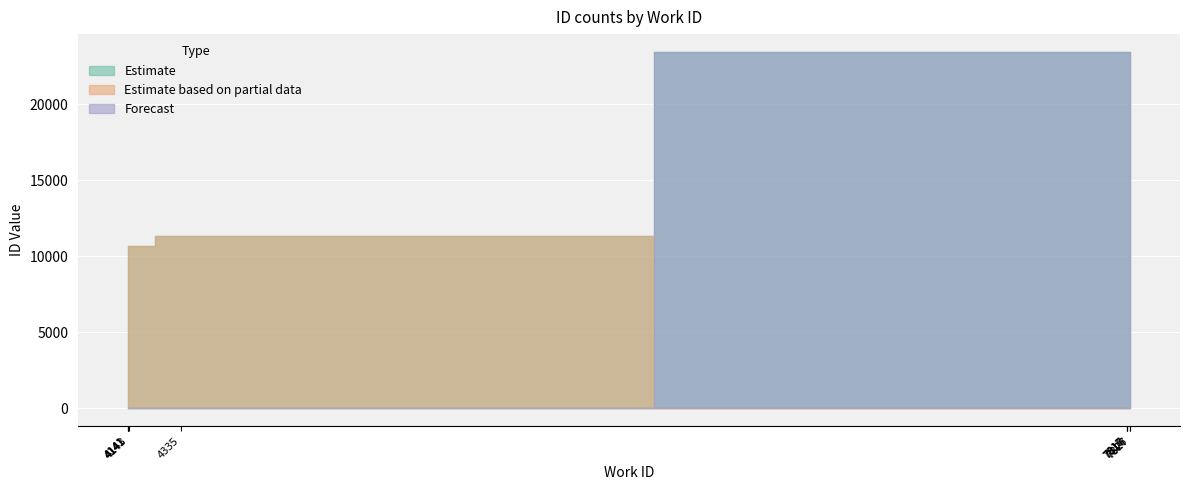

True or false: Estimate based on partial data and Estimate cross at least once.

False